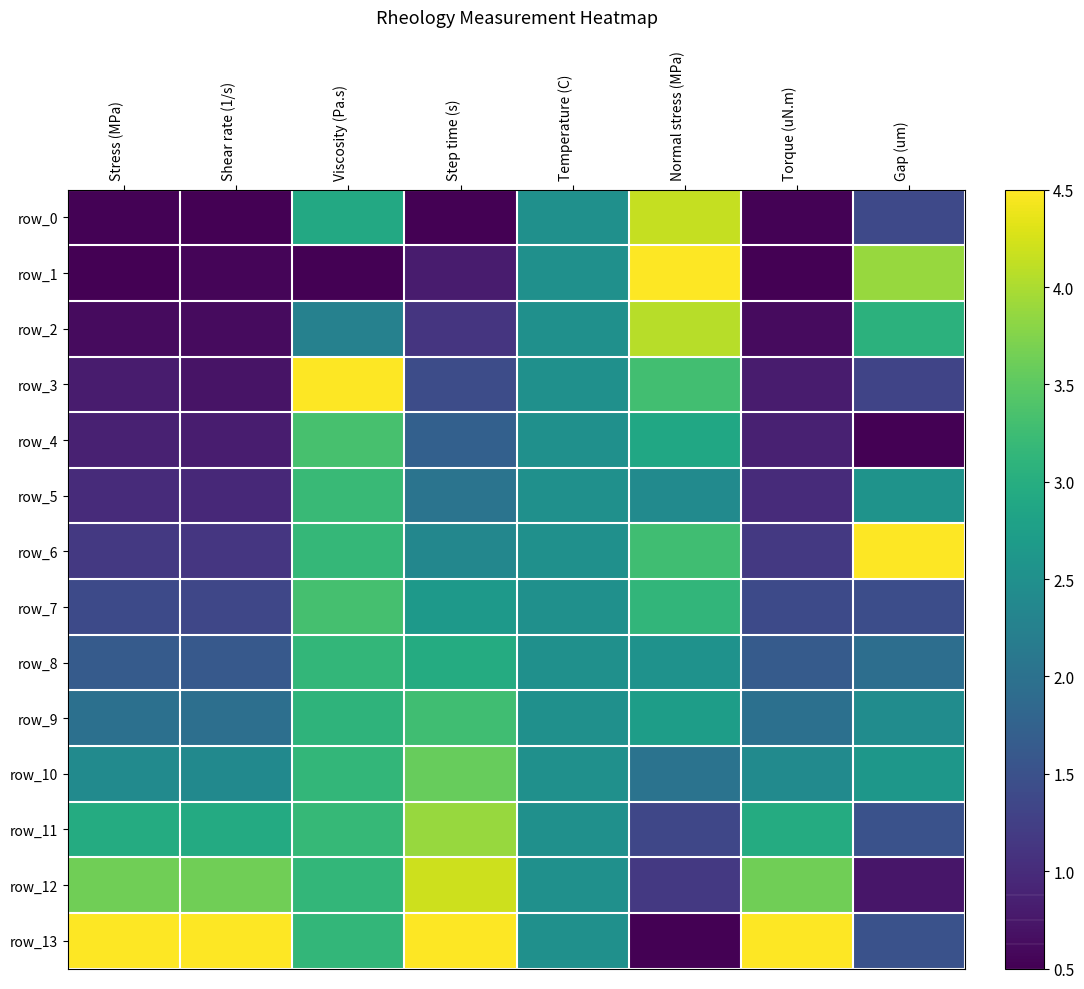

How many categories are shown in the chart?

8